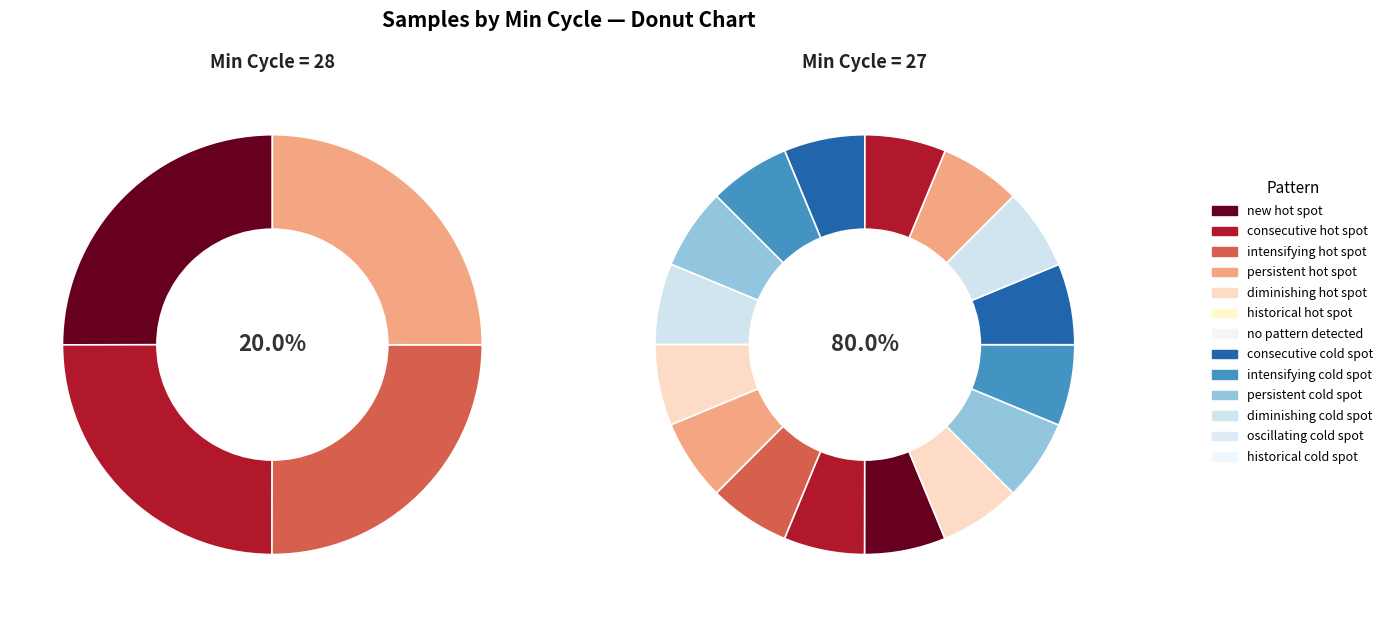

Approximately how many times larger is the value at 27 compared to 27?

1.0